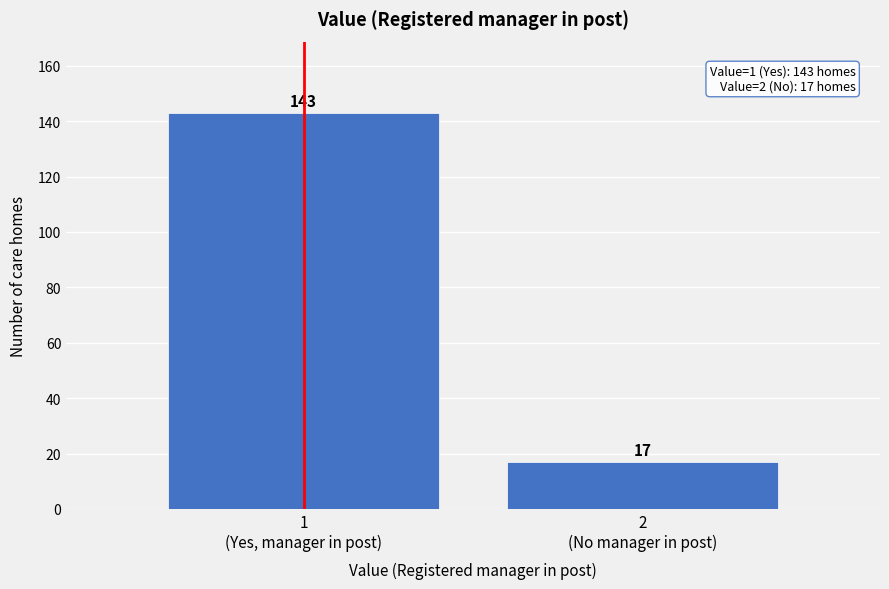

Reading left to right, list all the values displayed in this chart.

143	17